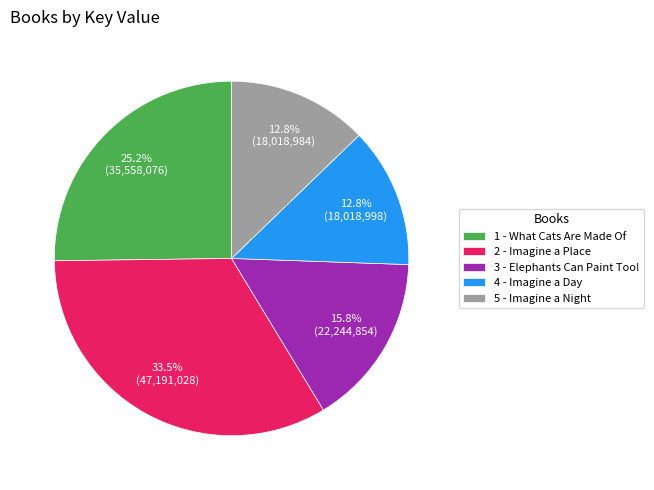

Combined, do 4 - Imagine a Day and 5 - Imagine a Night account for over 50%?

No